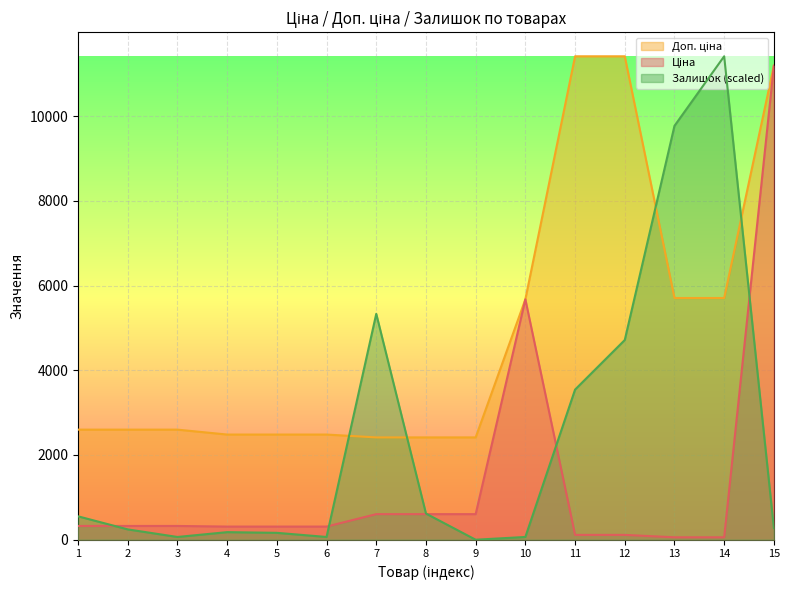

How many series are shown in this chart?

3